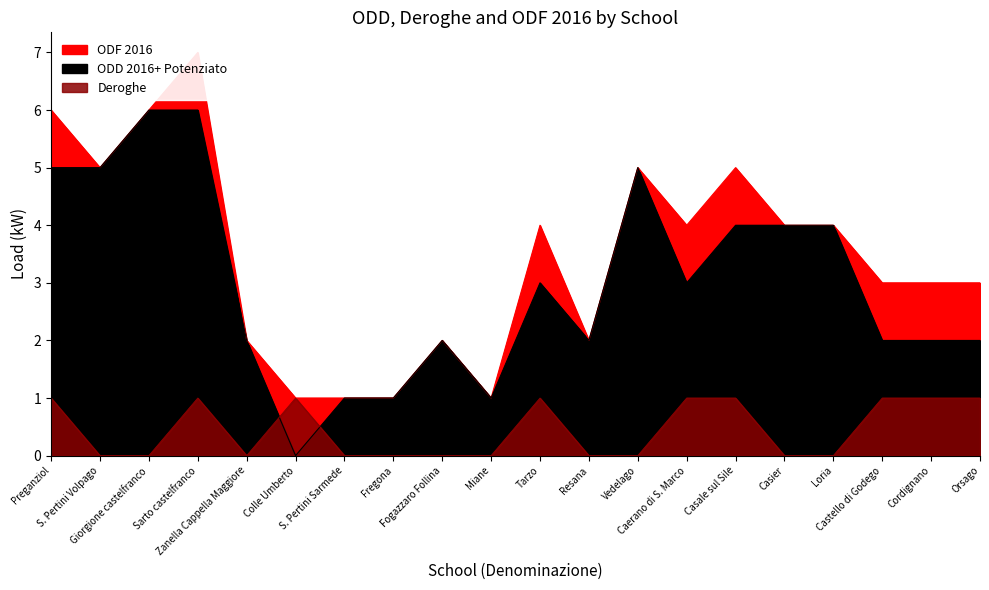

What are all the series names shown in the legend?

ODD 2016+ Potenziato, Deroghe, ODF 2016